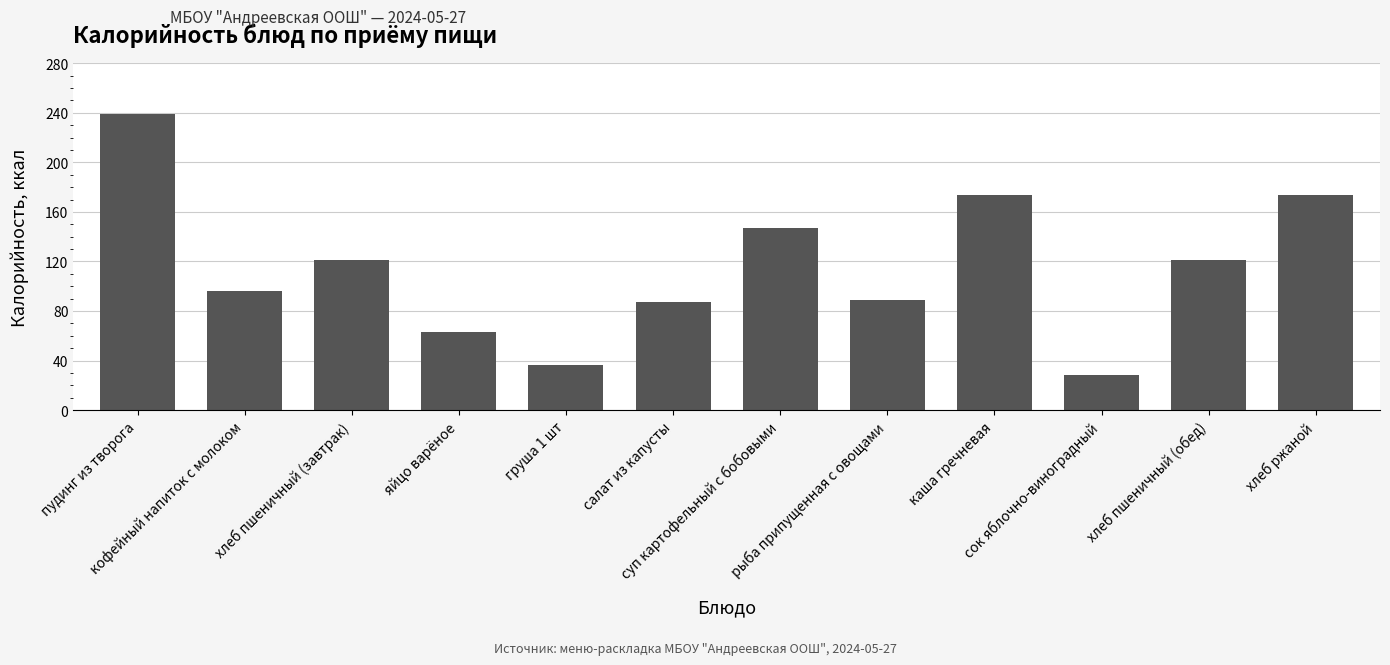

Reading left to right, transcribe all the data shown in this chart.

пудинг из творога=239	кофейный напиток с молоком=96	хлеб пшеничный (завтрак)=121	яйцо варёное=63	груша 1 шт=36	салат из капусты=87	суп картофельный с бобовыми=147	рыба припущенная с овощами=89	каша гречневая=174	сок яблочно-виноградный=28	хлеб пшеничный (обед)=121	хлеб ржаной=174